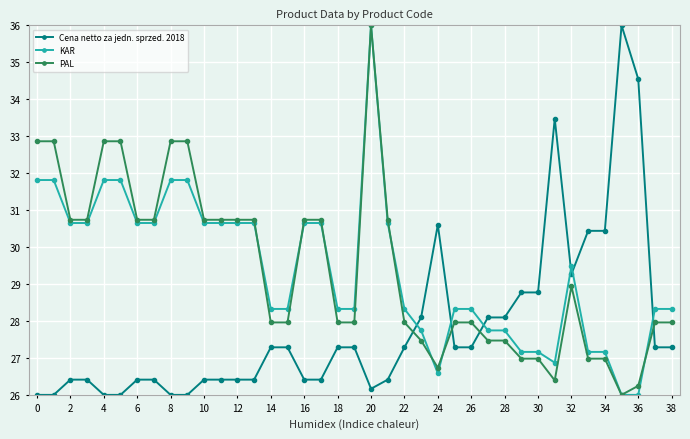

What is the greatest value displayed?

36.0